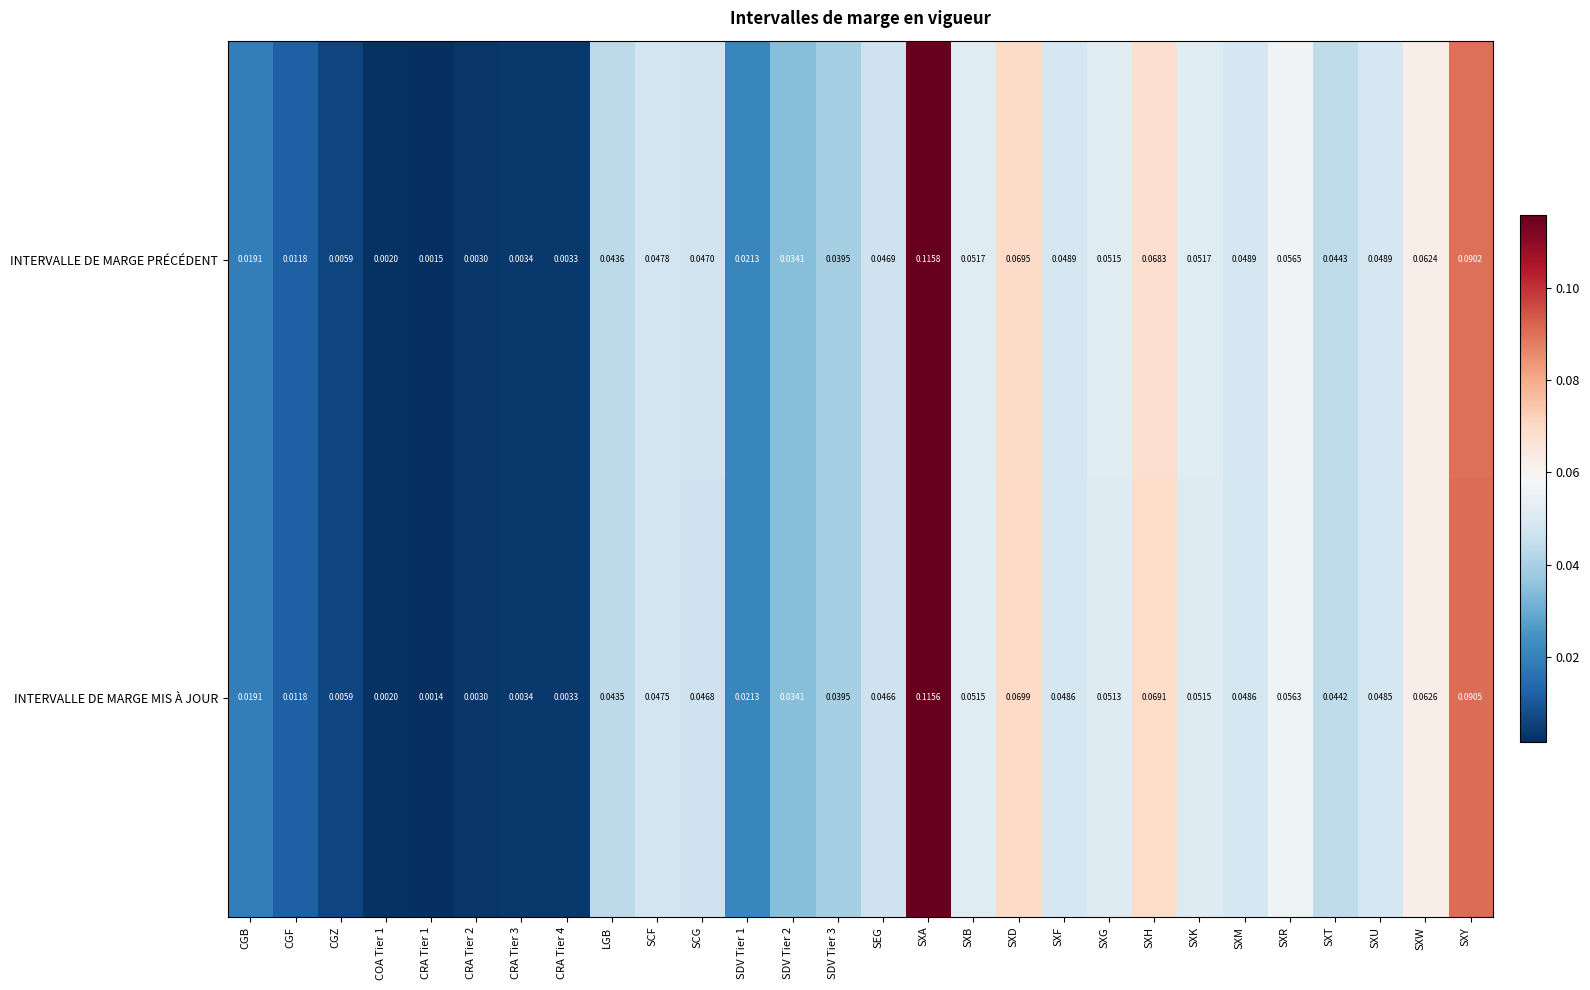

List the series in order of their overall mean, lowest first.

INTERVALLE DE MARGE MIS À JOUR, INTERVALLE DE MARGE PRÉCÉDENT